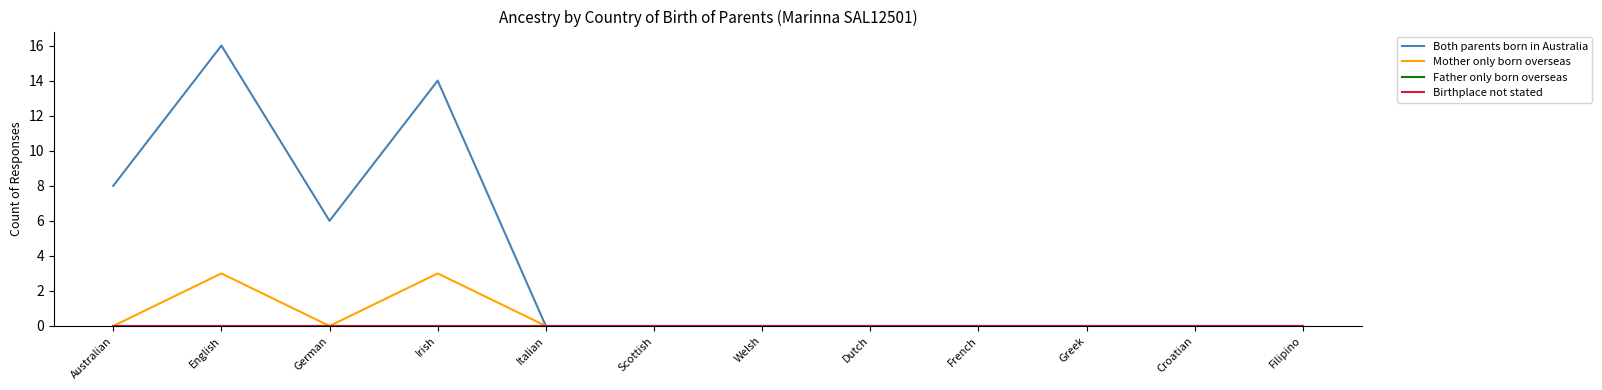

Is this an area chart (filled region under the line)?

No